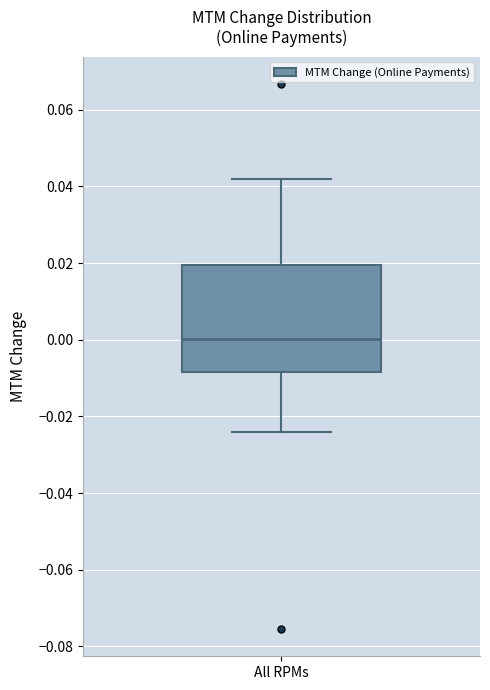

Transcribe this box plot: give where the median line is, the range the box spans, and where the two whiskers end, as read against the y-axis. The values are not printed on the chart, so give them approximately, as read against the axis.

median 0.000, box -0.008 to 0.020, whiskers -0.024 to 0.042